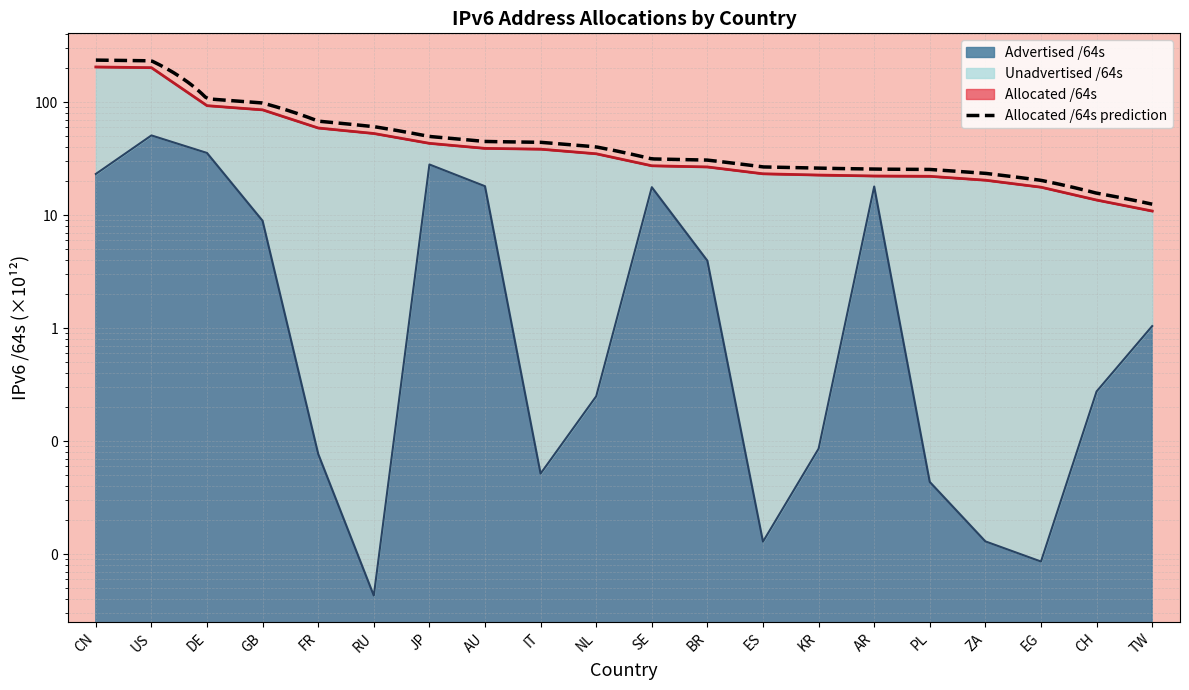

What is the sum of all Allocated /64s values?

1056.6